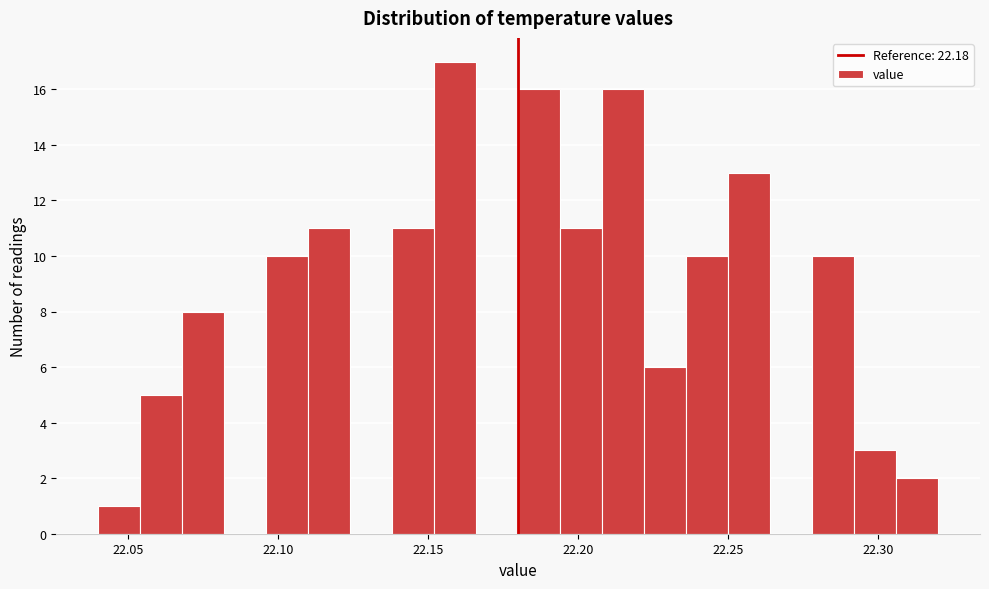

Read against the x-axis, roughly where is the centre of the tallest bar?

22.160